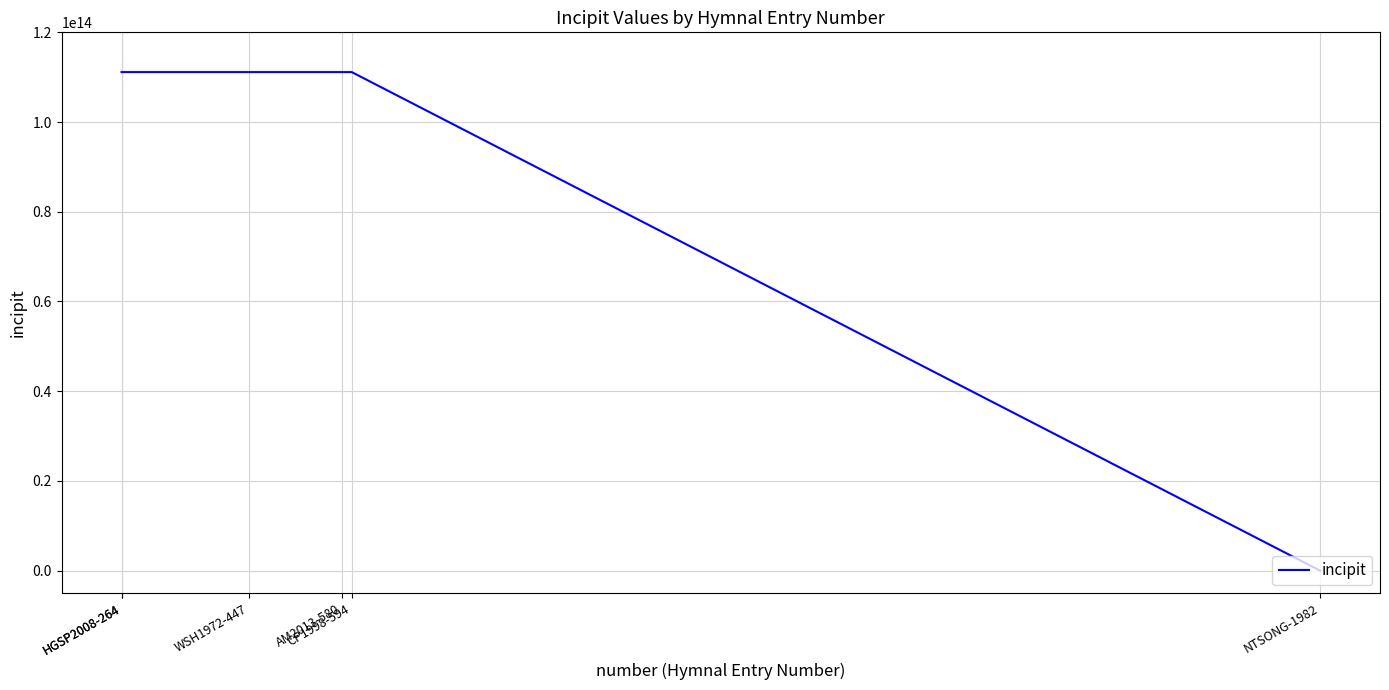

How many data points are less than 111131257711765?

1